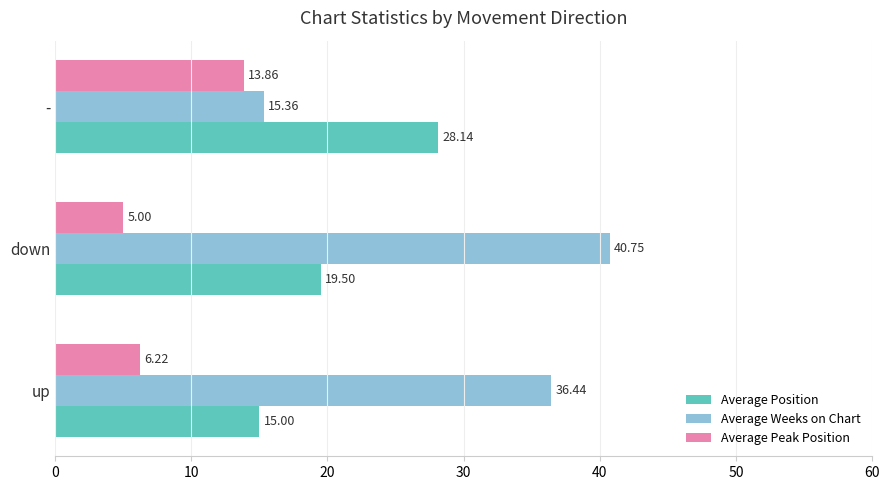

What are all the series names shown in the legend?

Average Position, Average Weeks on Chart, Average Peak Position